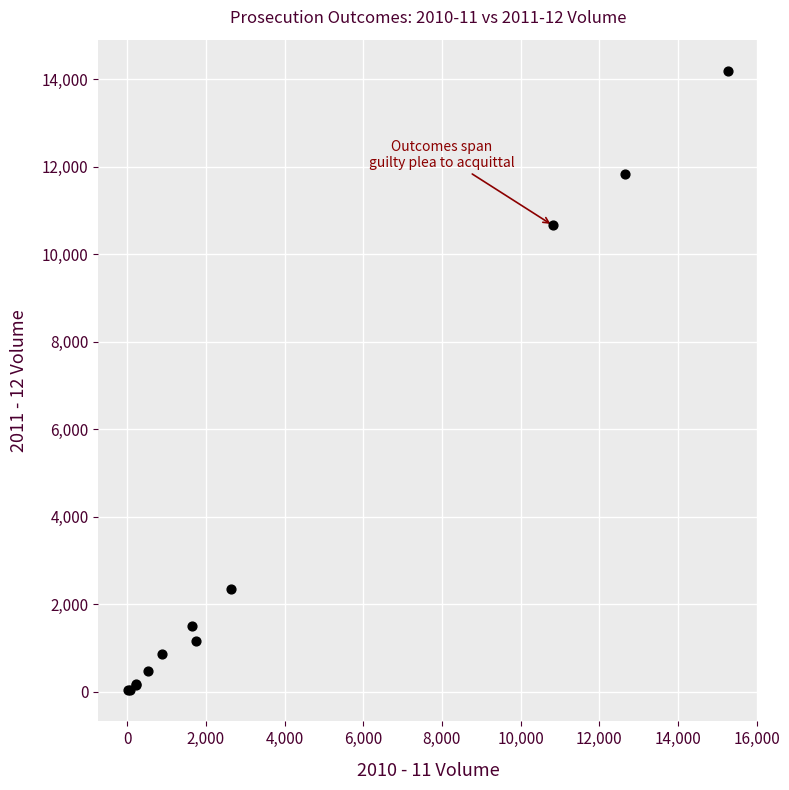

What Y value in the scatter plot is closest to 7112?

10658